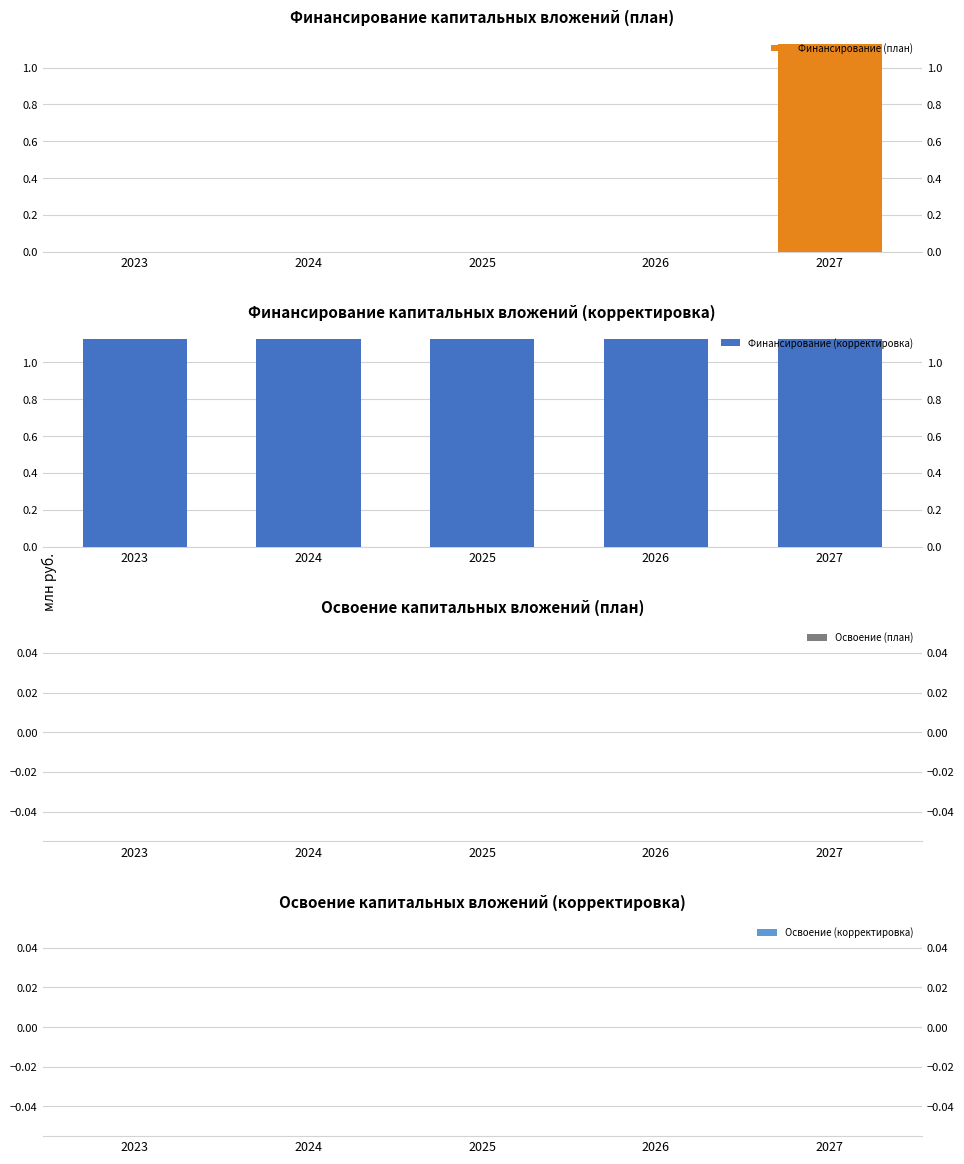

Reading left to right, extract all data points from this chart.

Финансирование (план): 2023=0.0	2024=0.0	2025=0.0	2026=0.0	2027=1.1
Финансирование (корректировка): 2023=1.1	2024=1.1	2025=1.1	2026=1.1	2027=1.1
Освоение (план): 2023=0.0	2024=0.0	2025=0.0	2026=0.0	2027=0.0
Освоение (корректировка): 2023=0.0	2024=0.0	2025=0.0	2026=0.0	2027=0.0